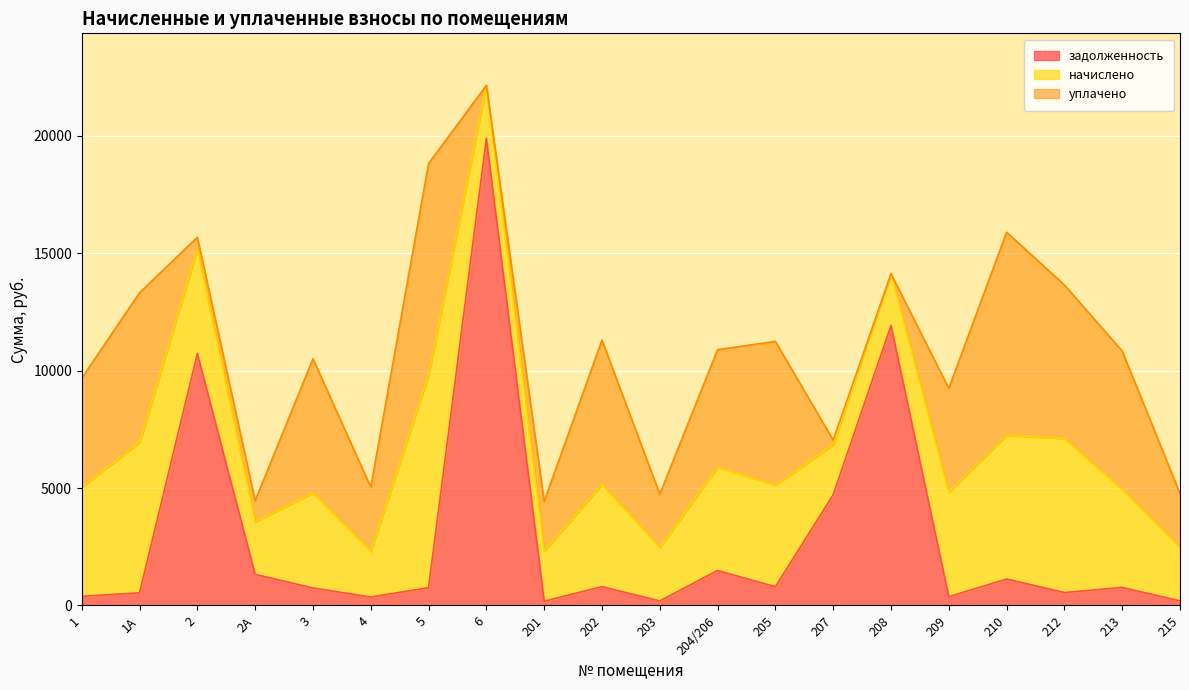

How many interior local valleys does the начислено series have?

5